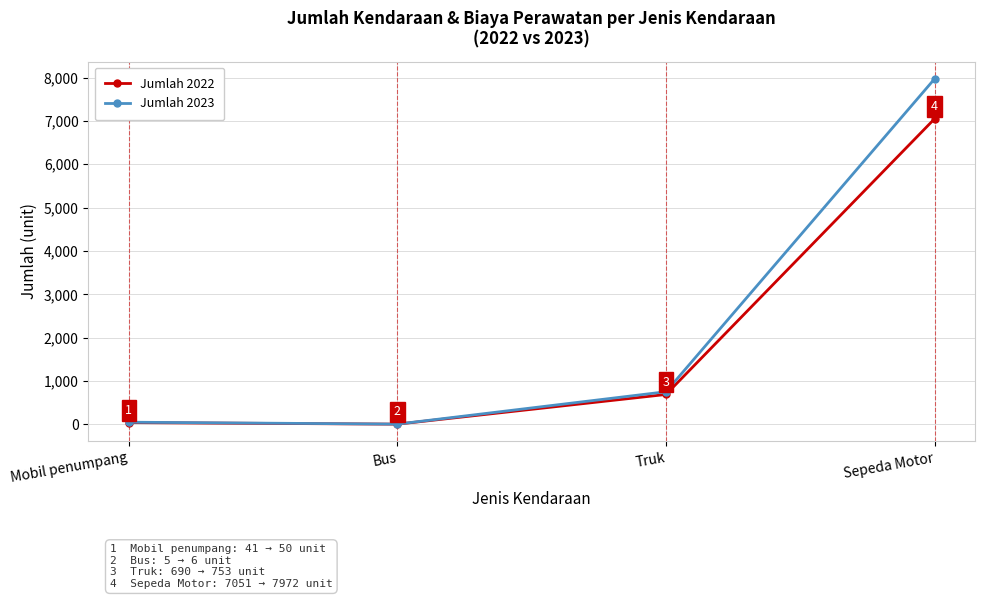

Which category has the highest value across all series?

Sepeda Motor